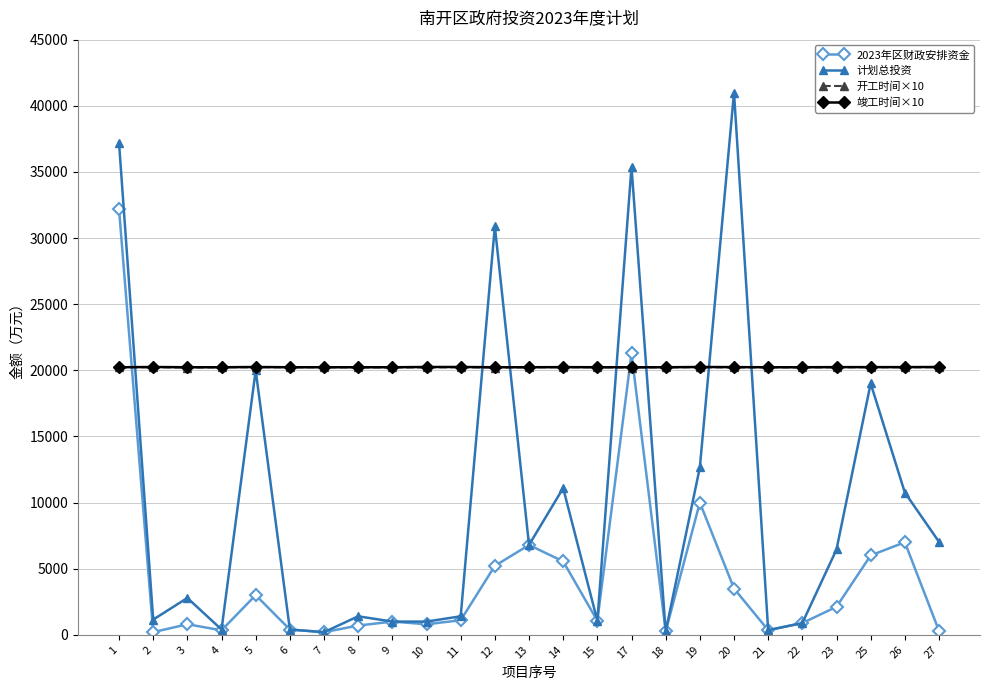

Between which two adjacent categories do 竣工时间×10 and 计划总投资 first intersect?

1 and 2